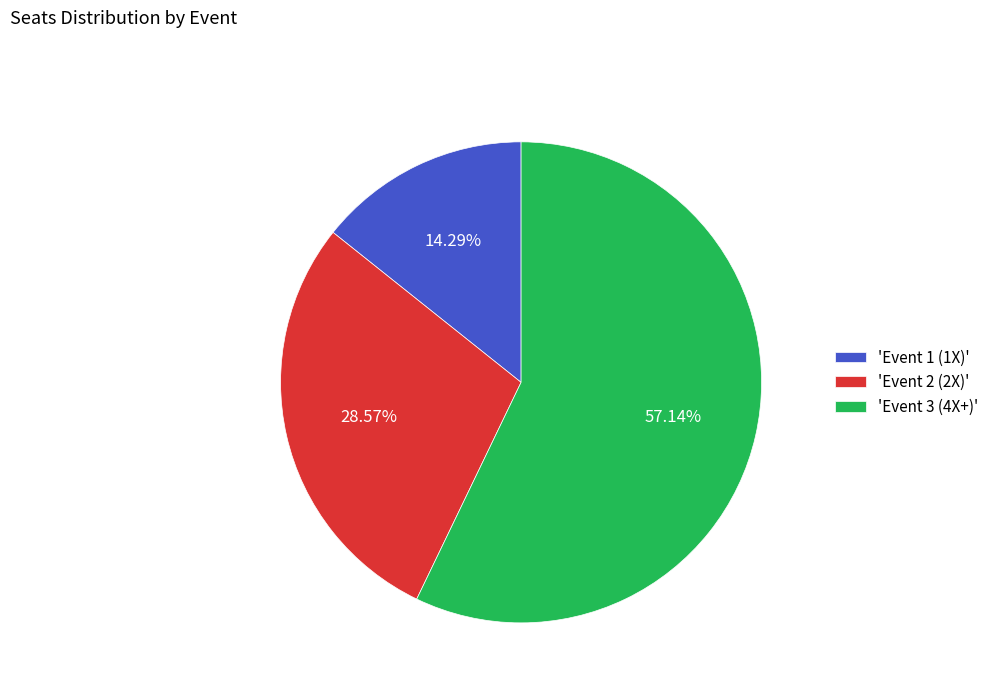

Rank the categories by value from lowest to highest.

'Event 1 (1X)', 'Event 2 (2X)', 'Event 3 (4X+)'